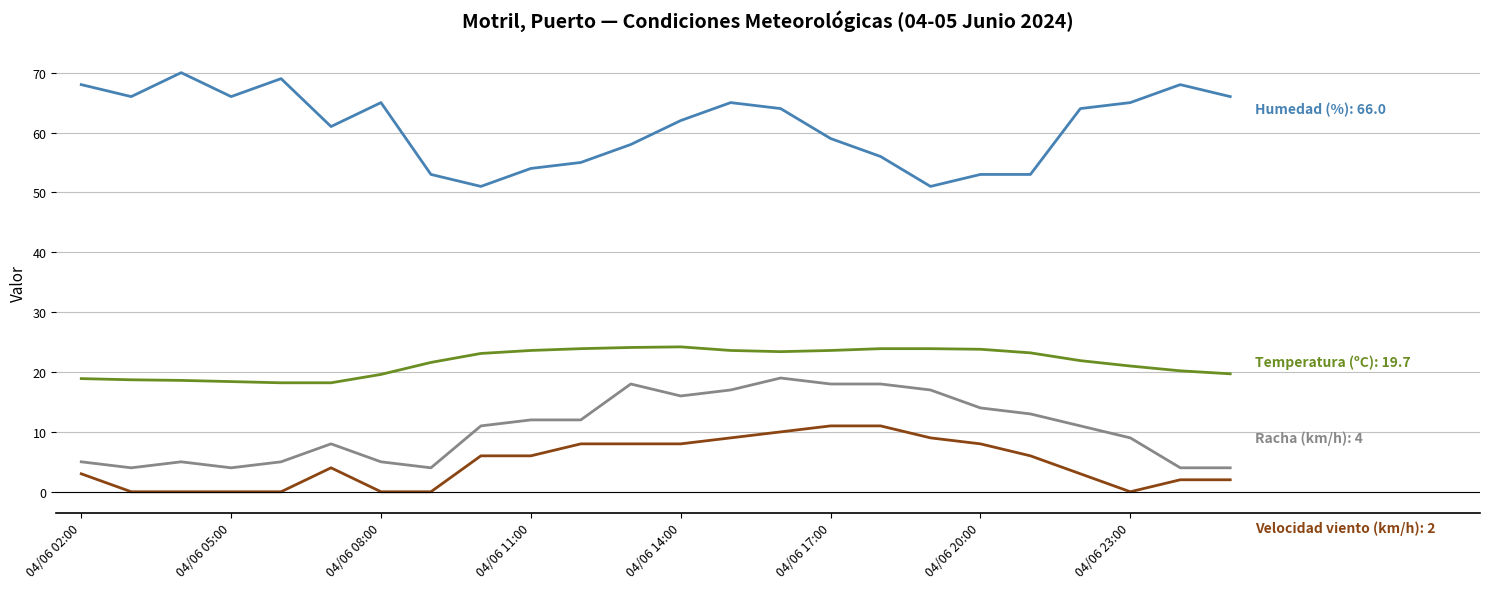

What is the maximum value shown in the chart?

70.0